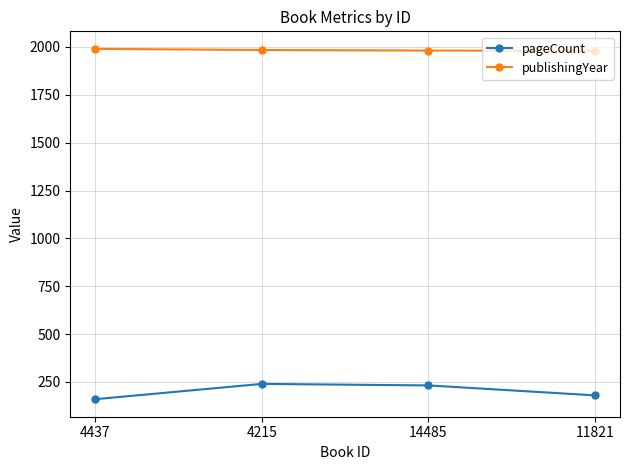

The pageCount series shows 240 at 4215. True or false?

True